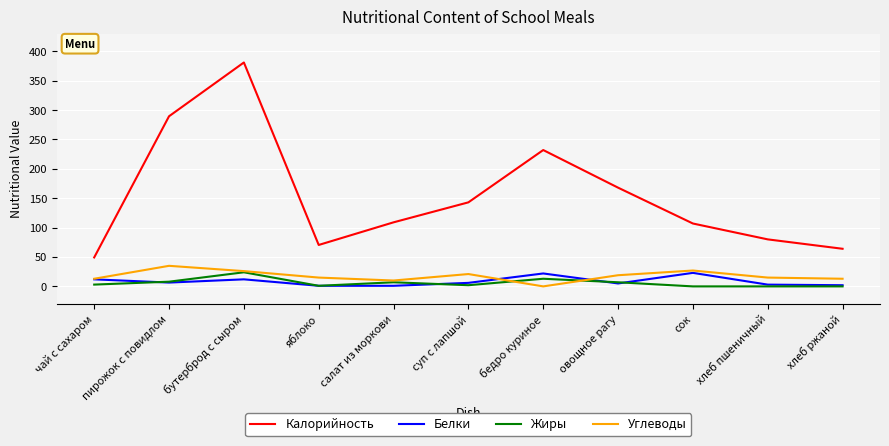

True or false: Калорийность and Жиры cross at least once.

False